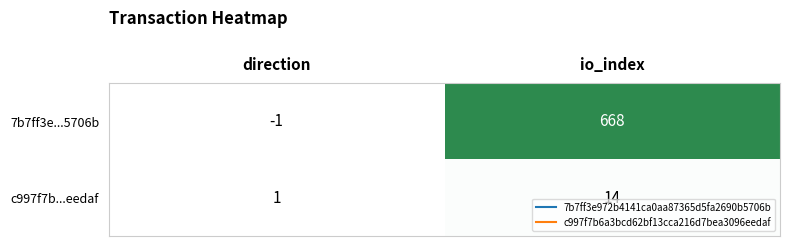

What is the spread (max minus min) of values at direction?

2